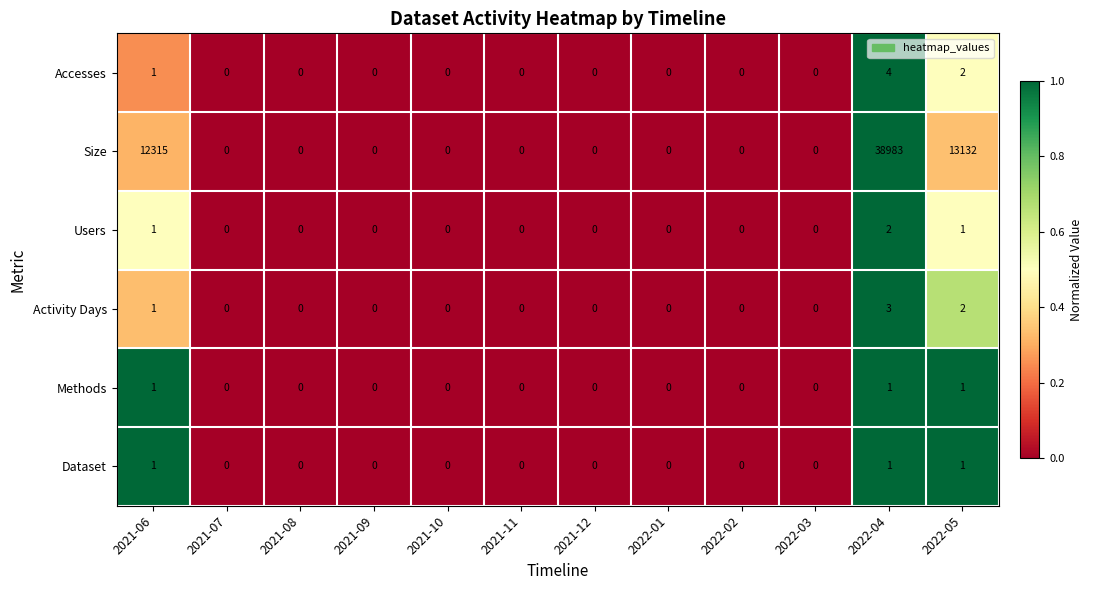

The Activity Days series shows 0 at 2021-06. True or false?

False